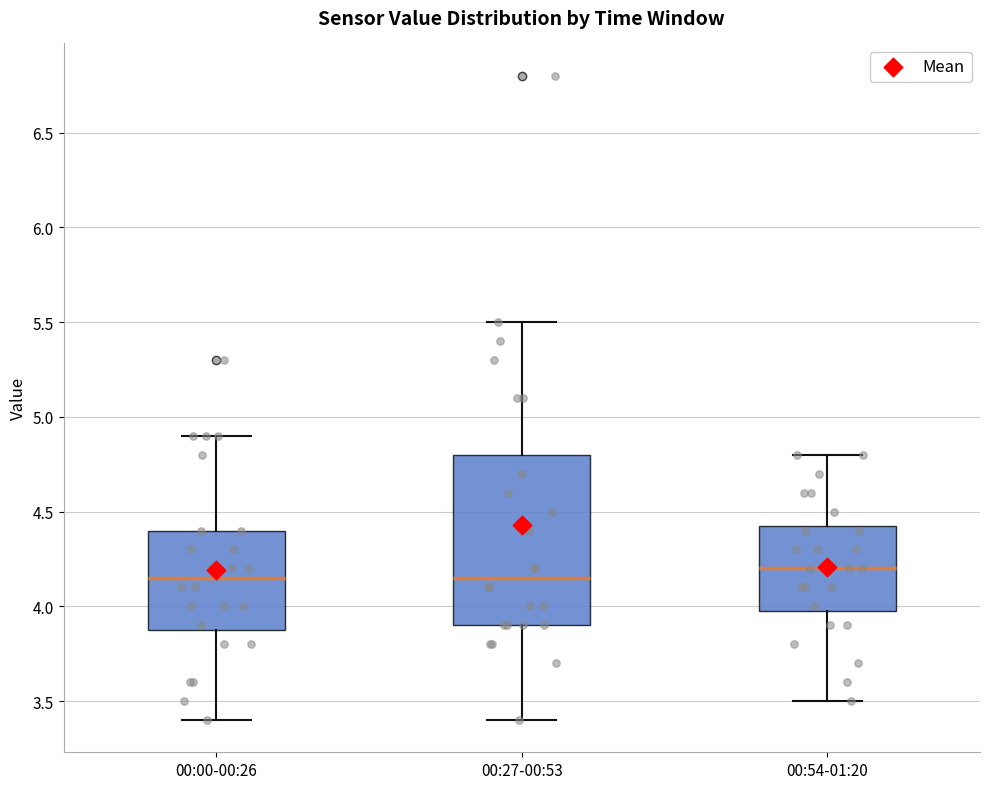

Reading left to right, transcribe this box plot: for each box, give where its median line is, the range the box spans, and where its two whiskers end, as read against the y-axis. The values are not printed on the chart, so give them approximately, as read against the axis.

00:00-00:26: median 4.15, box 3.90 to 4.40, whiskers 3.40 to 4.90
00:27-00:53: median 4.15, box 3.90 to 4.80, whiskers 3.40 to 5.50
00:54-01:20: median 4.20, box 4.00 to 4.45, whiskers 3.50 to 4.80